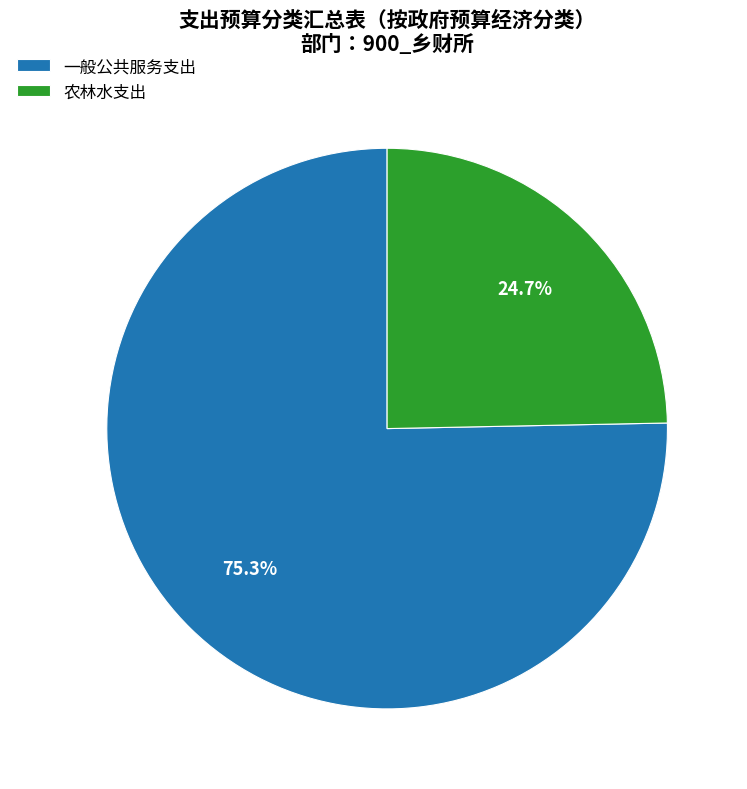

What is the largest slice in the pie chart?

一般公共服务支出